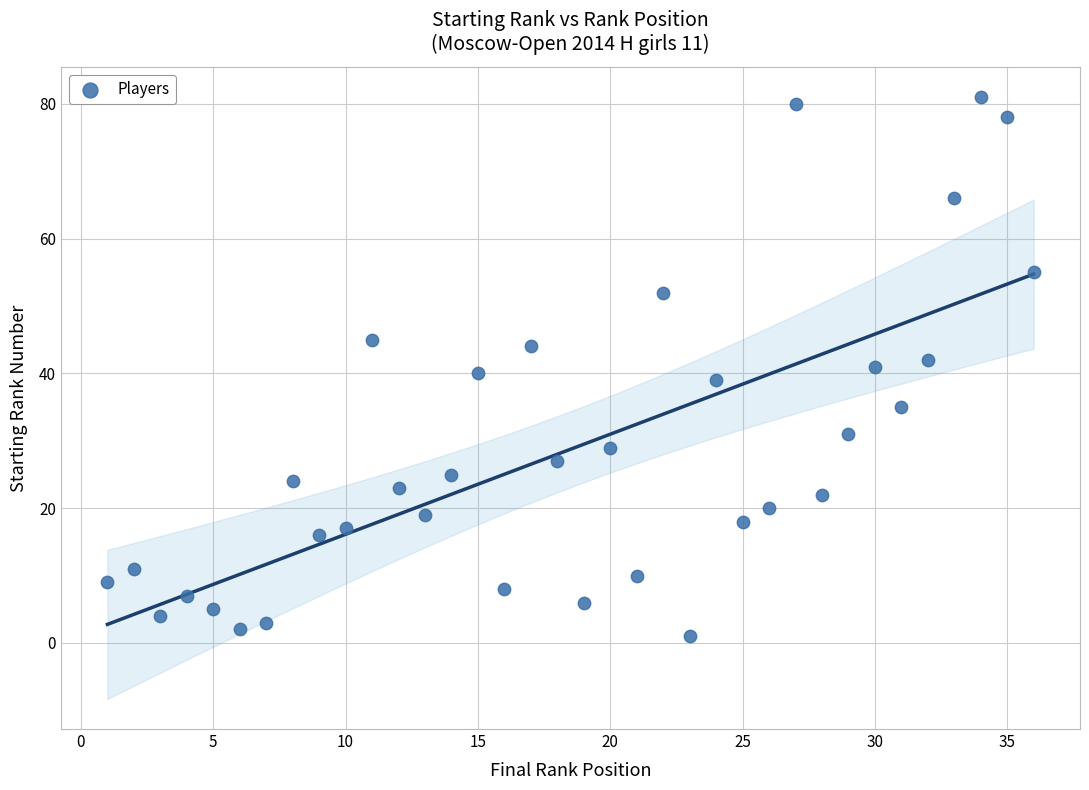

What is the range of Y values (max minus min)?

80